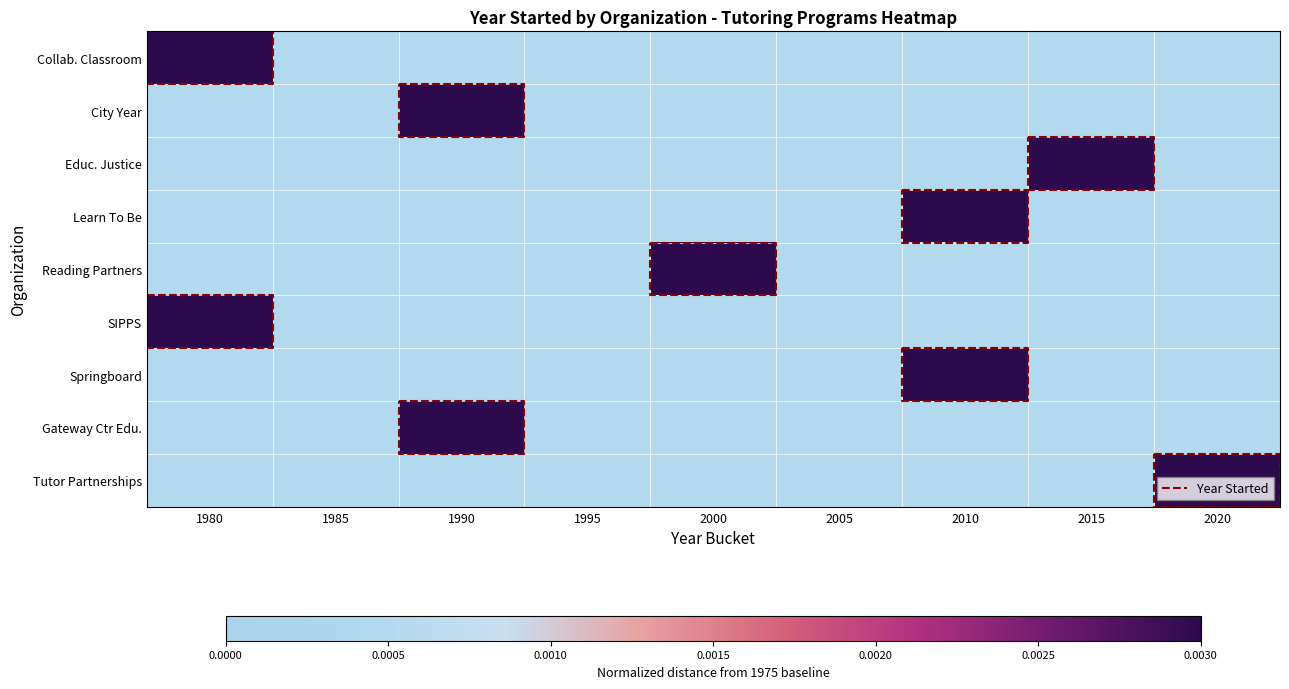

True or false: Center for the Collaborative Classroom has a value of 0.0 at City Year.

True